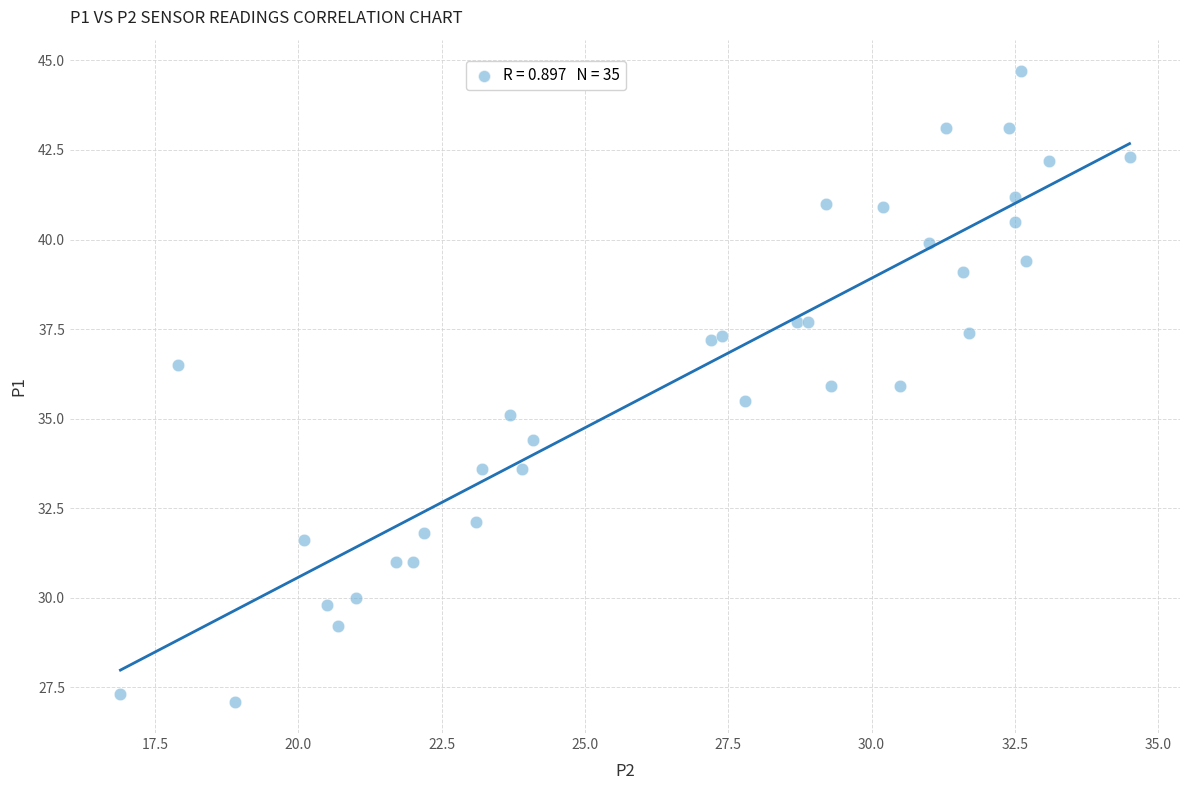

What is the range of Y values (max minus min)?

17.6